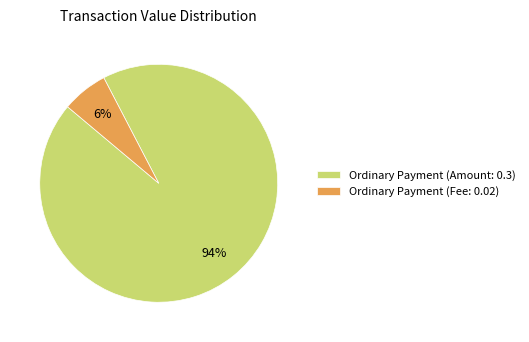

Does Ordinary Payment (Fee: 0.02) represent more than half of the total?

No